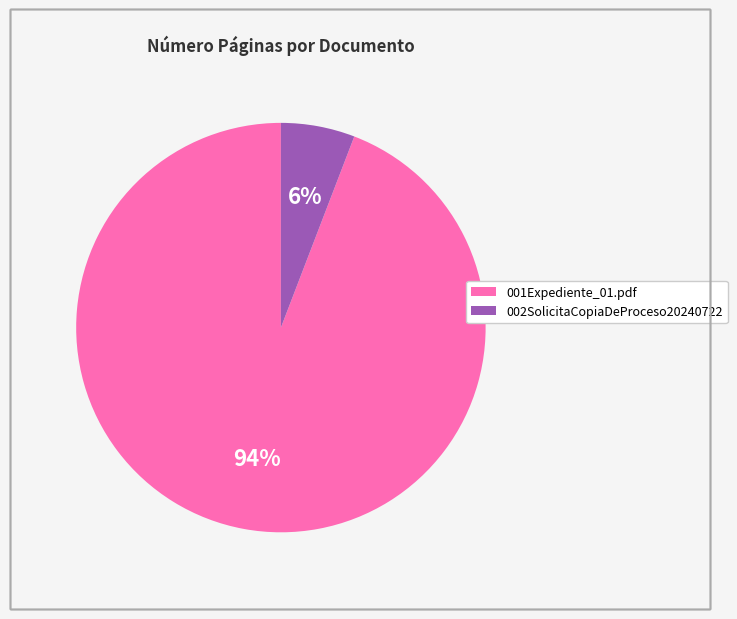

How many slices are in this pie chart?

2